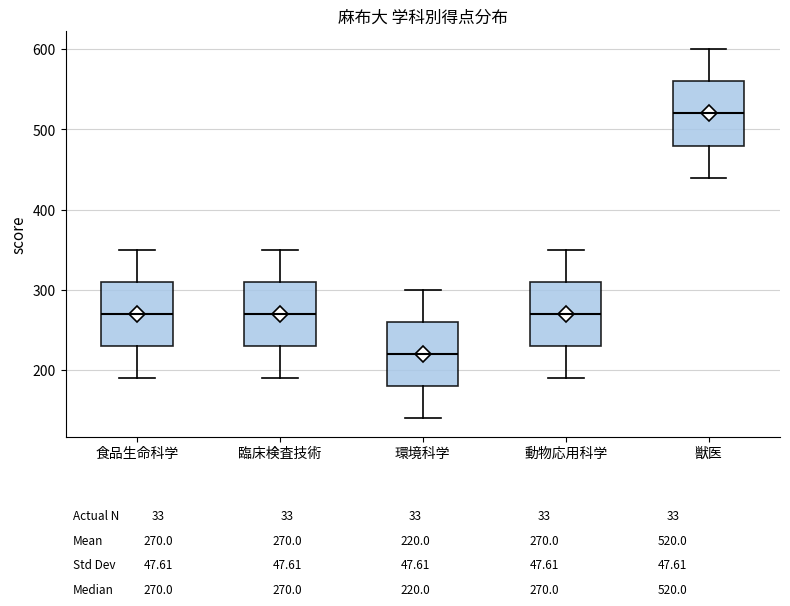

Which box's median line is the highest?

獣医